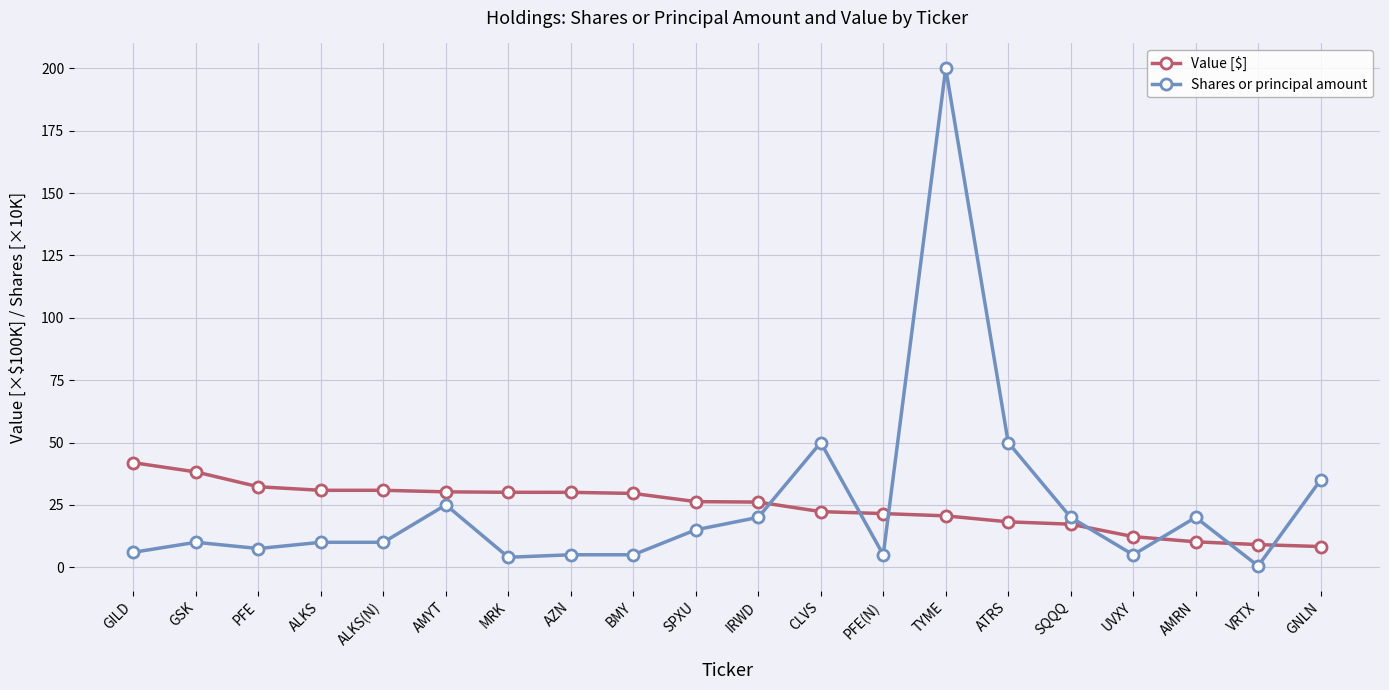

What is the minimum value for Value [$]?

8.3